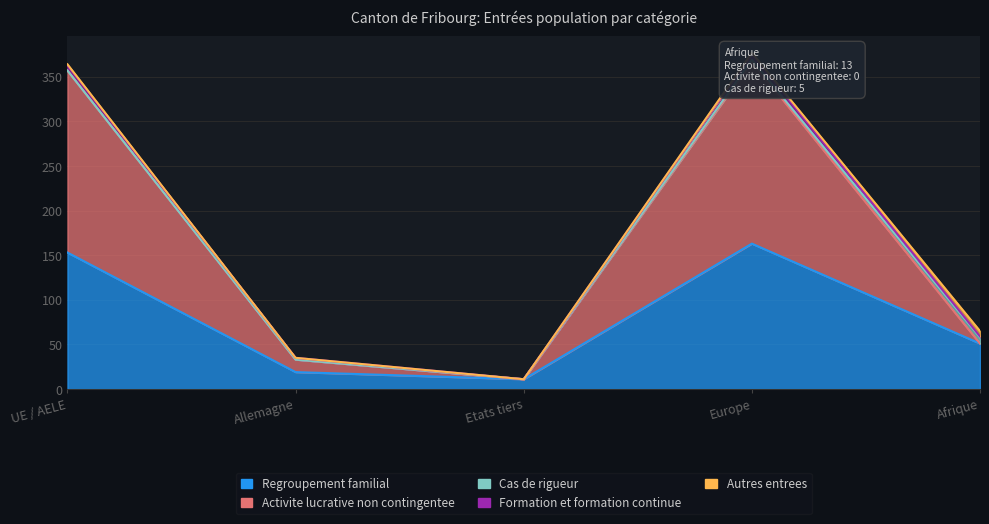

The Cas de rigueur series shows 0 at Allemagne. True or false?

True